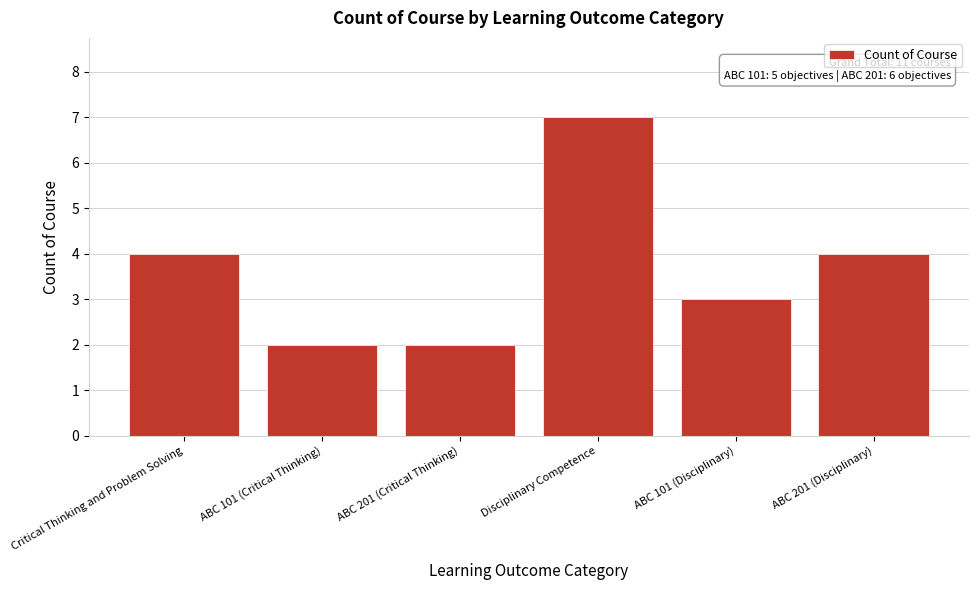

Reading left to right, transcribe all the data shown in this chart.

Critical Thinking and Problem Solving=4	ABC 101 (Critical Thinking)=2	ABC 201 (Critical Thinking)=2	Disciplinary Competence=7	ABC 101 (Disciplinary)=3	ABC 201 (Disciplinary)=4